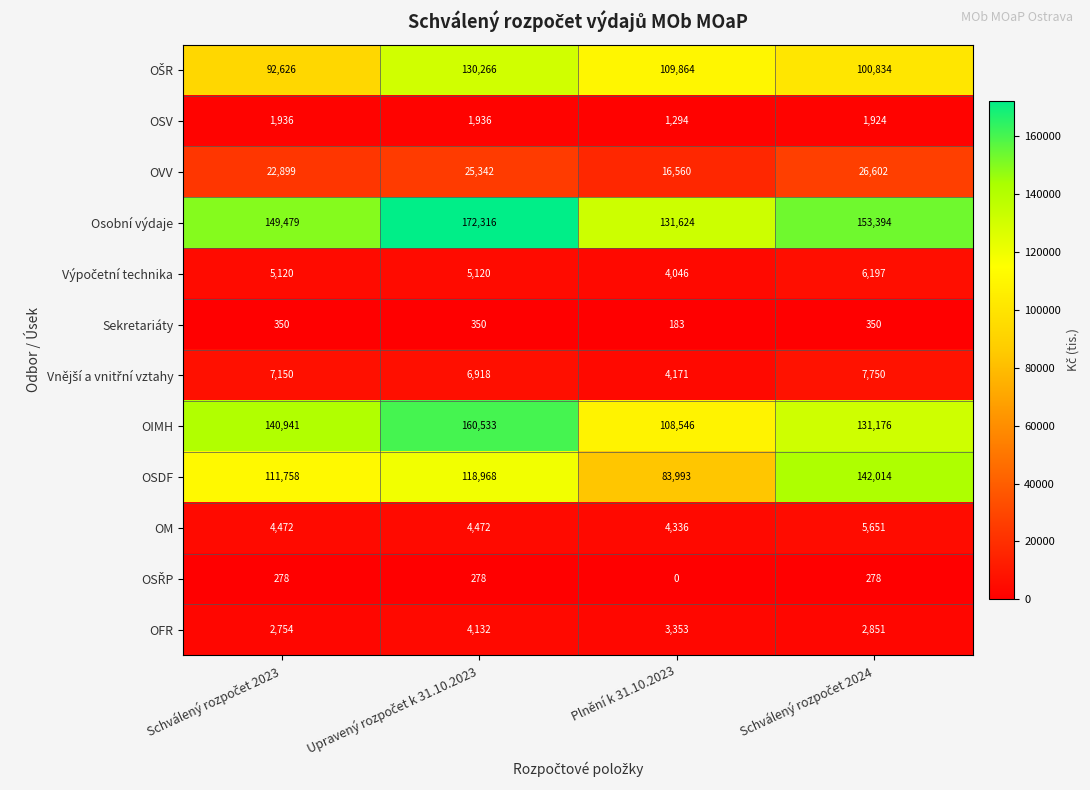

Which series has the widest spread of values?

OSDF